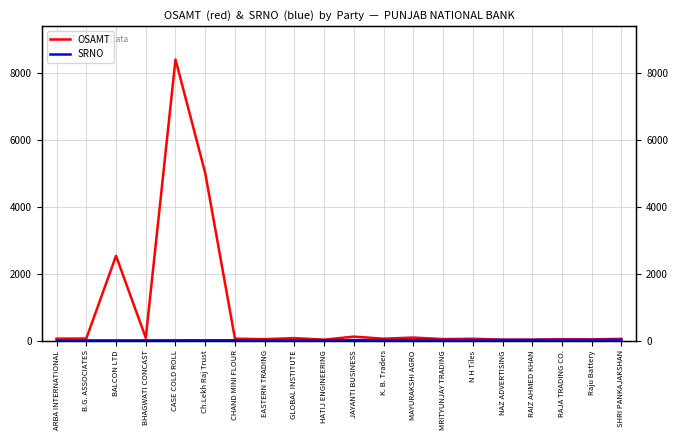

At which label is OSAMT closest to 4216?

Ch.Lekh Raj Trust